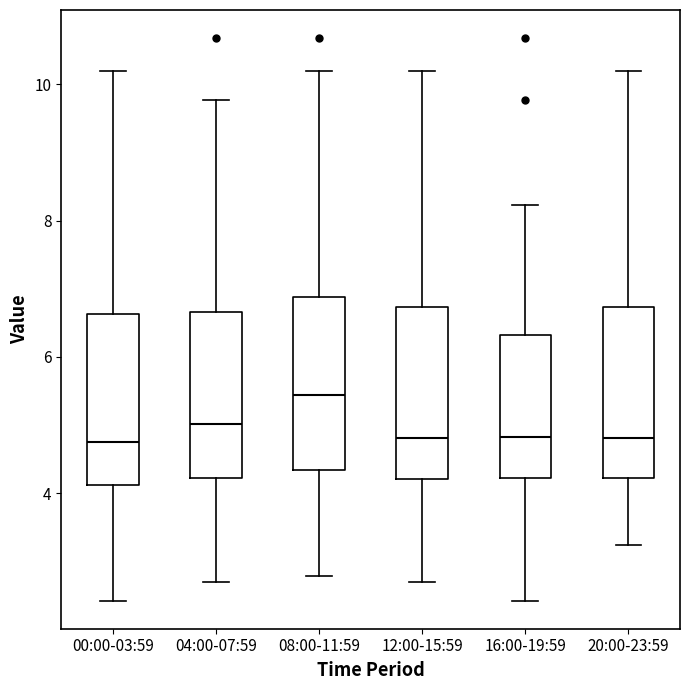

Which box's median line is the highest?

08:00-11:59